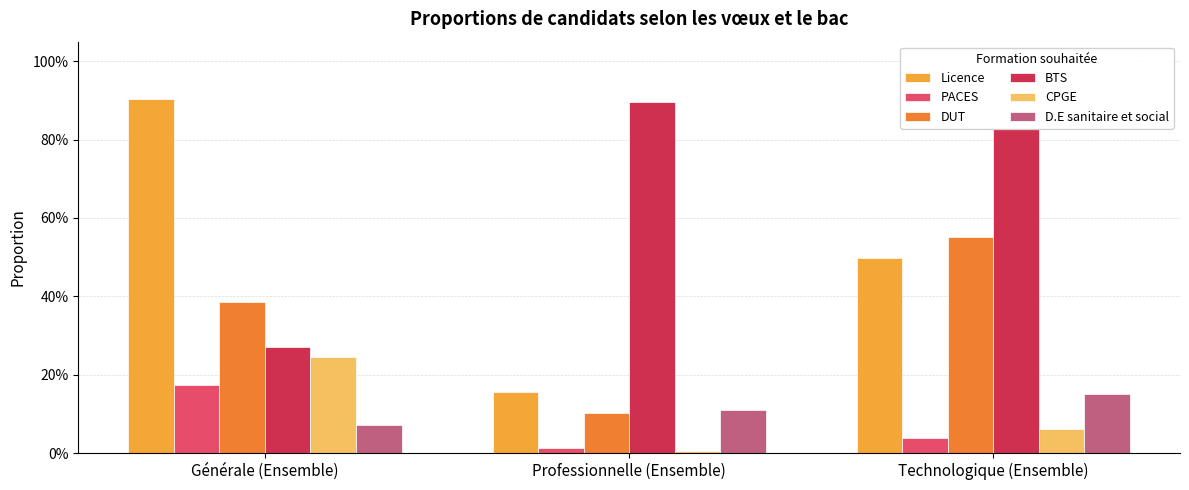

Are the bars horizontal?

No